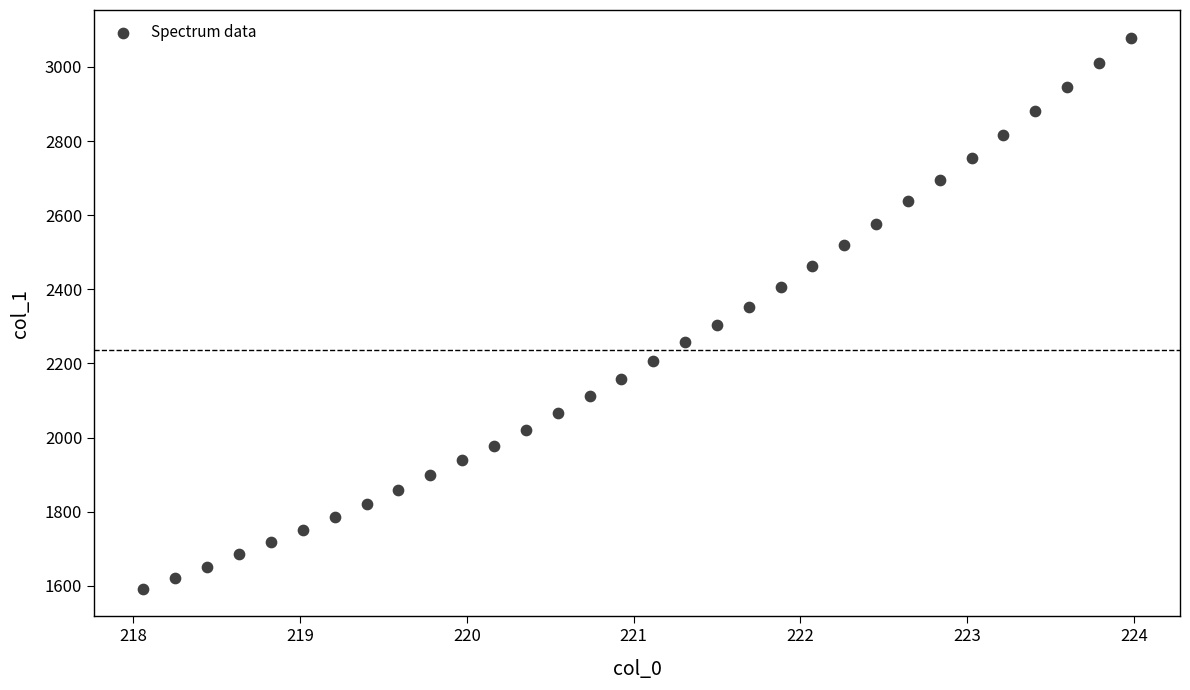

What is the range of Y values (max minus min)?

1487.2